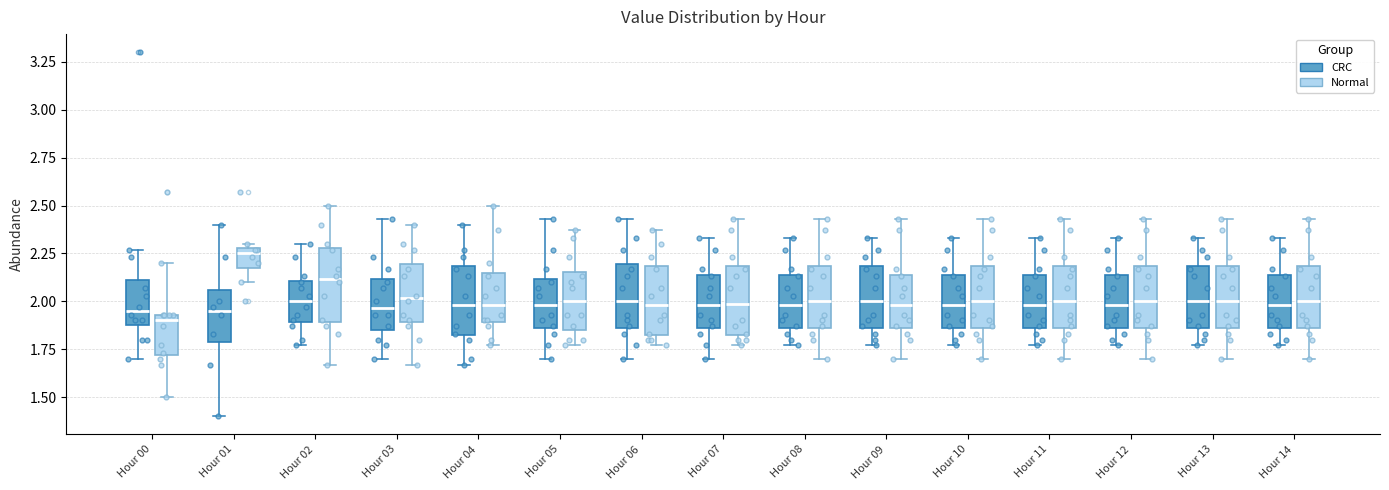

Reading left to right, read every box against the y-axis: the position of its median line, the range the box covers, and the ends of its whiskers. The values are not printed on the chart, so give them approximately, as read against the axis.

Hour 00 (CRC): median 1.95, box 1.90 to 2.10, whiskers 1.70 to 2.25
Hour 00 (Normal): median 1.90, box 1.70 to 1.95, whiskers 1.50 to 2.20
Hour 01 (CRC): median 1.95, box 1.80 to 2.05, whiskers 1.40 to 2.40
Hour 01 (Normal): median 2.25, box 2.20 to 2.30, whiskers 2.10 to 2.30 (just above the box's upper edge)
Hour 02 (CRC): median 2.00, box 1.90 to 2.10, whiskers 1.75 to 2.30
Hour 02 (Normal): median 2.10, box 1.90 to 2.30, whiskers 1.65 to 2.50
Hour 03 (CRC): median 1.95, box 1.85 to 2.10, whiskers 1.70 to 2.45
Hour 03 (Normal): median 2.00, box 1.90 to 2.20, whiskers 1.65 to 2.40
Hour 04 (CRC): median 2.00, box 1.80 to 2.20, whiskers 1.65 to 2.40
Hour 04 (Normal): median 2.00, box 1.90 to 2.15, whiskers 1.75 to 2.50
Hour 05 (CRC): median 2.00, box 1.85 to 2.10, whiskers 1.70 to 2.45
Hour 05 (Normal): median 2.00, box 1.85 to 2.15, whiskers 1.75 to 2.35
Hour 06 (CRC): median 2.00, box 1.85 to 2.20, whiskers 1.70 to 2.45
Hour 06 (Normal): median 2.00, box 1.80 to 2.20, whiskers 1.75 to 2.35
Hour 07 (CRC): median 2.00, box 1.85 to 2.15, whiskers 1.70 to 2.35
Hour 07 (Normal): median 2.00, box 1.80 to 2.20, whiskers 1.75 to 2.45
Hour 08 (CRC): median 2.00, box 1.85 to 2.15, whiskers 1.75 to 2.35
Hour 08 (Normal): median 2.00, box 1.85 to 2.20, whiskers 1.70 to 2.45
Hour 09 (CRC): median 2.00, box 1.85 to 2.20, whiskers 1.75 to 2.35
Hour 09 (Normal): median 2.00, box 1.85 to 2.15, whiskers 1.70 to 2.45
Hour 10 (CRC): median 2.00, box 1.85 to 2.15, whiskers 1.75 to 2.35
Hour 10 (Normal): median 2.00, box 1.85 to 2.20, whiskers 1.70 to 2.45
Hour 11 (CRC): median 2.00, box 1.85 to 2.15, whiskers 1.75 to 2.35
Hour 11 (Normal): median 2.00, box 1.85 to 2.20, whiskers 1.70 to 2.45
Hour 12 (CRC): median 2.00, box 1.85 to 2.15, whiskers 1.75 to 2.35
Hour 12 (Normal): median 2.00, box 1.85 to 2.20, whiskers 1.70 to 2.45
Hour 13 (CRC): median 2.00, box 1.85 to 2.20, whiskers 1.75 to 2.35
Hour 13 (Normal): median 2.00, box 1.85 to 2.20, whiskers 1.70 to 2.45
Hour 14 (CRC): median 2.00, box 1.85 to 2.15, whiskers 1.75 to 2.35
Hour 14 (Normal): median 2.00, box 1.85 to 2.20, whiskers 1.70 to 2.45